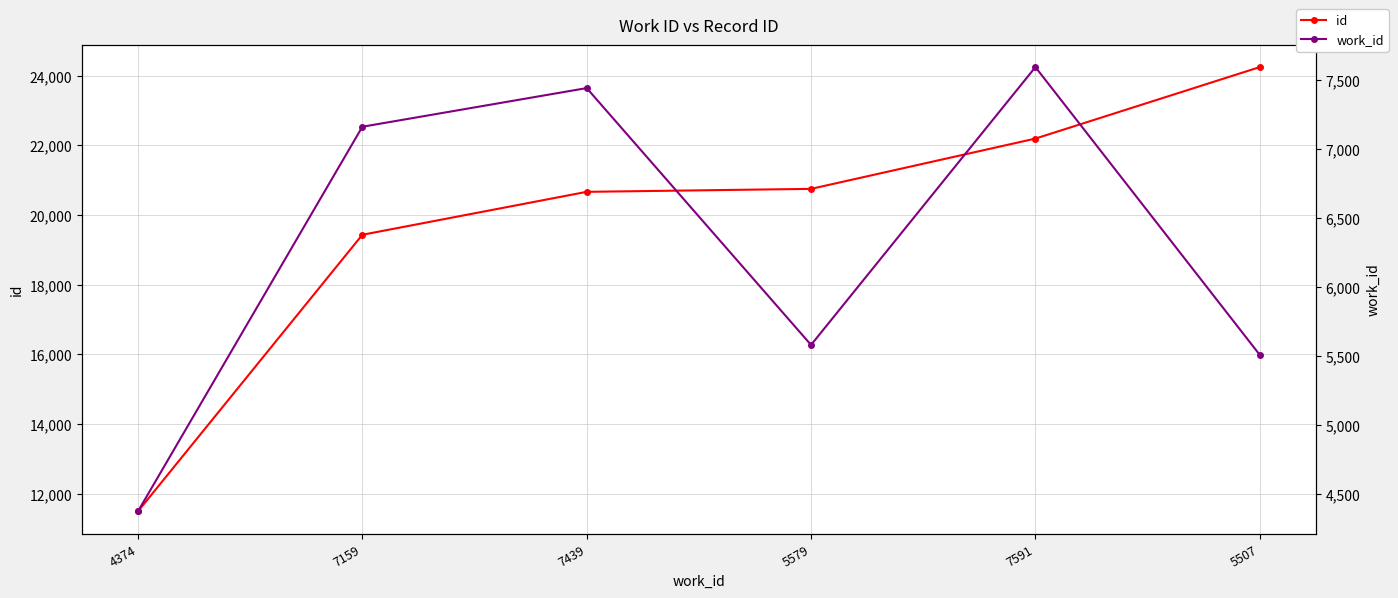

How many data points in work_id are above 7159?

2